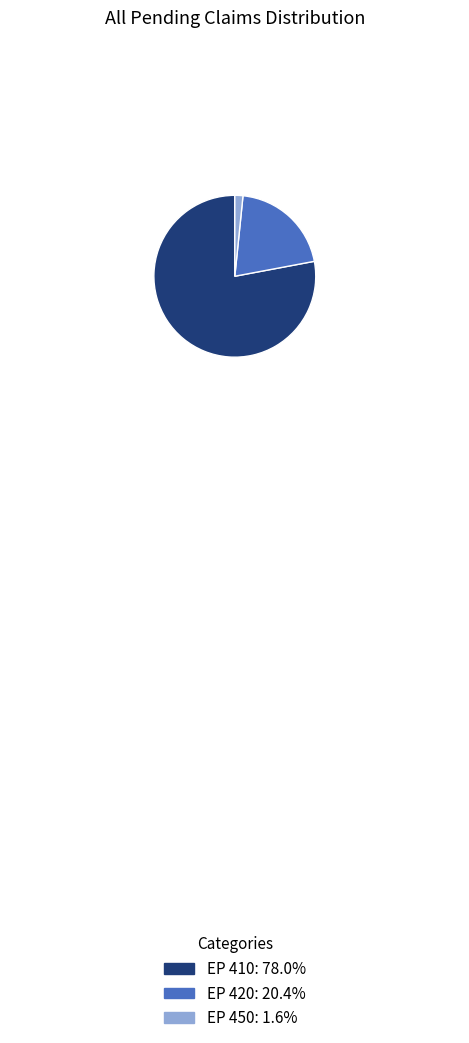

Do EP 410: 78.0% and EP 450: 1.6% together represent more than half of the pie?

Yes